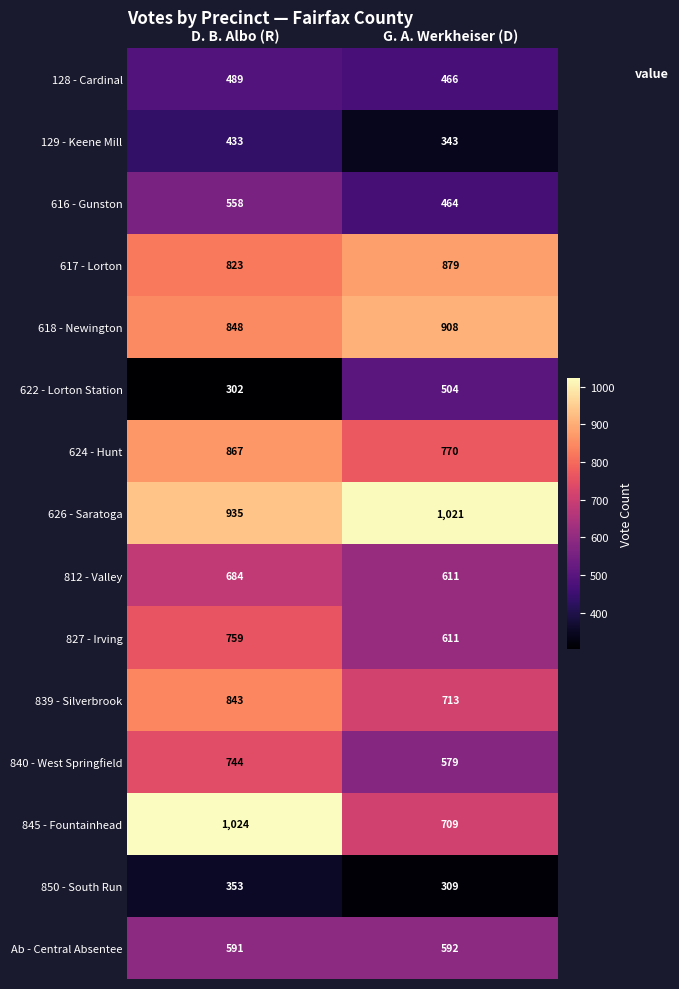

Reading left to right, transcribe all the data shown in this chart.

128 - Cardinal: 489	466
129 - Keene Mill: 433	343
616 - Gunston: 558	464
617 - Lorton: 823	879
618 - Newington: 848	908
622 - Lorton Station: 302	504
624 - Hunt: 867	770
626 - Saratoga: 935	1021
812 - Valley: 684	611
827 - Irving: 759	611
839 - Silverbrook: 843	713
840 - West Springfield: 744	579
845 - Fountainhead: 1024	709
850 - South Run: 353	309
Ab - Central Absentee: 591	592